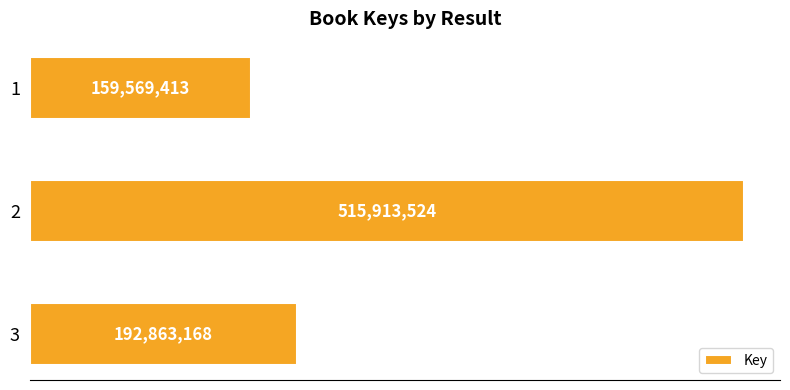

Does the chart contain any negative values?

No